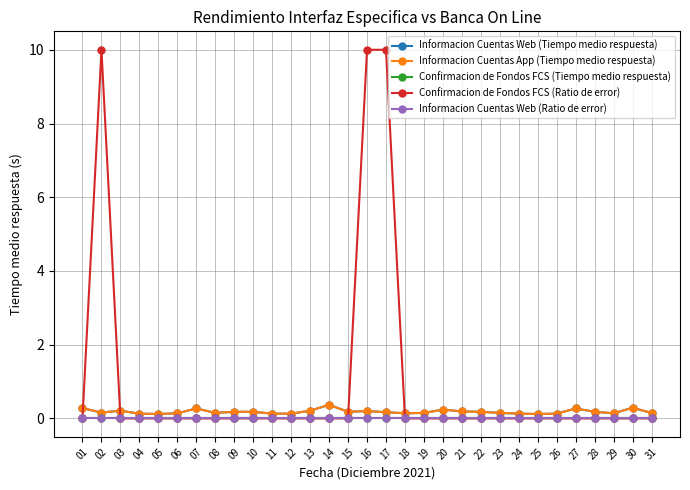

True or false: Informacion Cuentas Web (Ratio de error) and Informacion Cuentas Web (Tiempo medio respuesta) cross at least once.

False